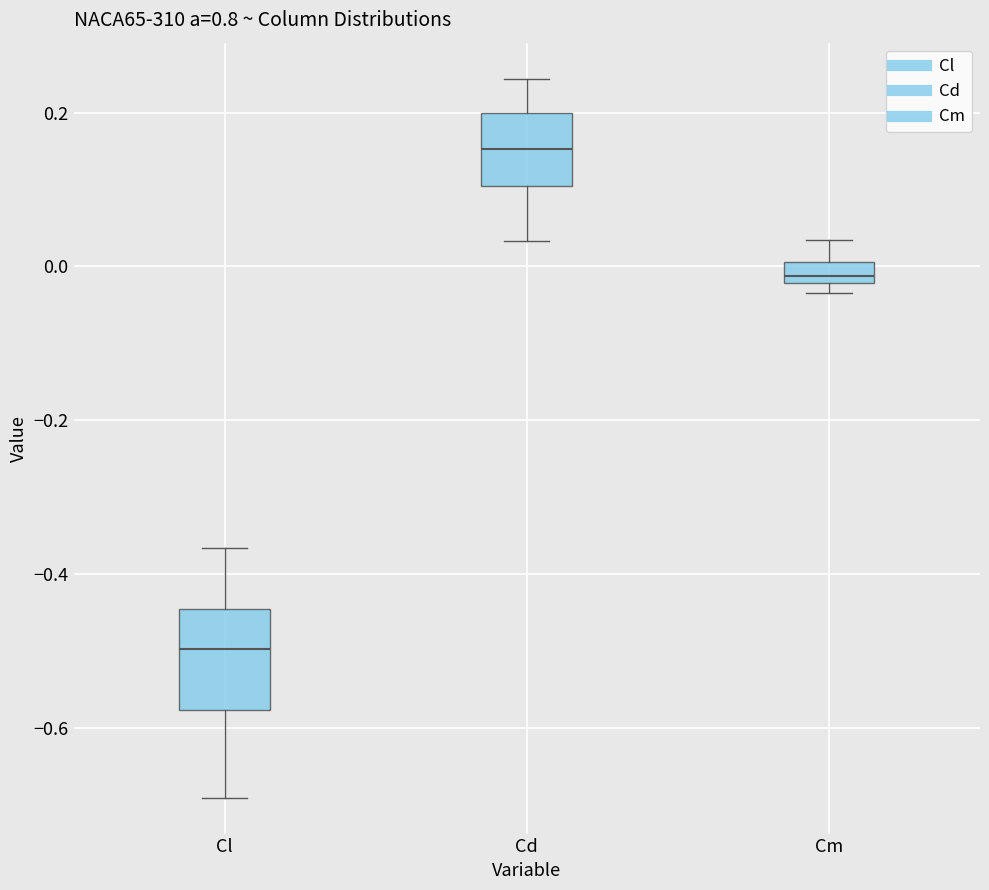

Where is the lower edge of the box for Cm on the y-axis? The values are not printed on the chart, so give them approximately, as read against the axis.

-0.02